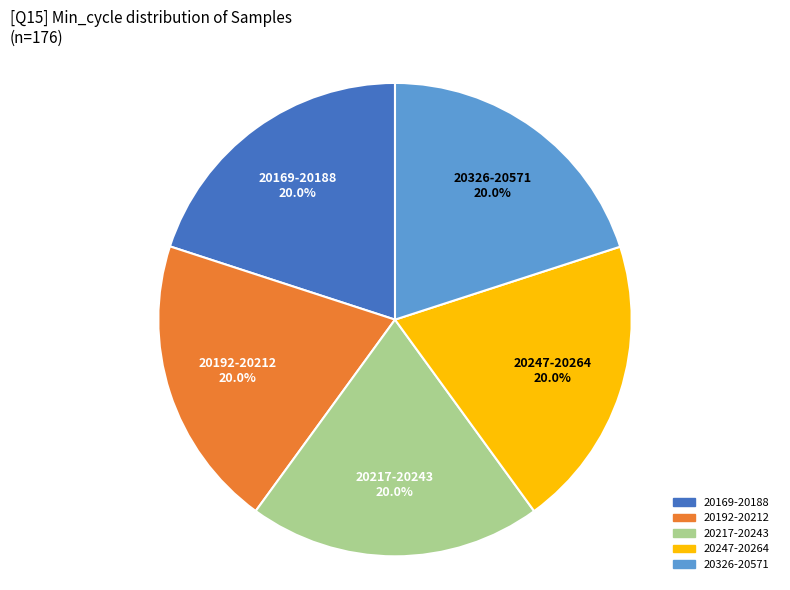

Does any single category account for the majority?

No